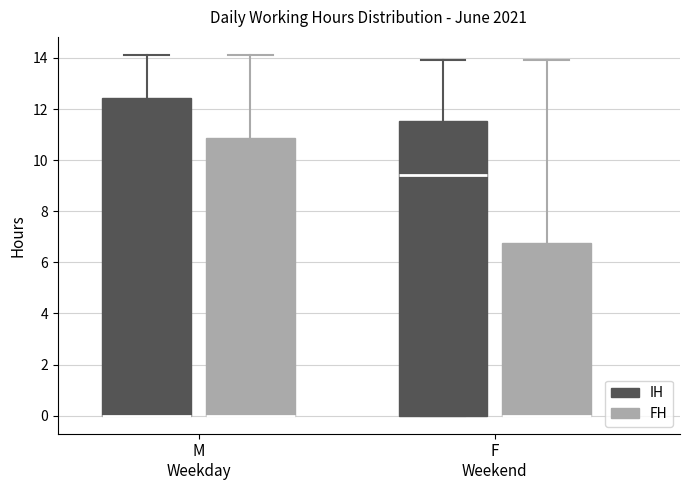

Comparing the boxes themselves (not the whiskers), which one is the tallest?

M Weekday (IH)